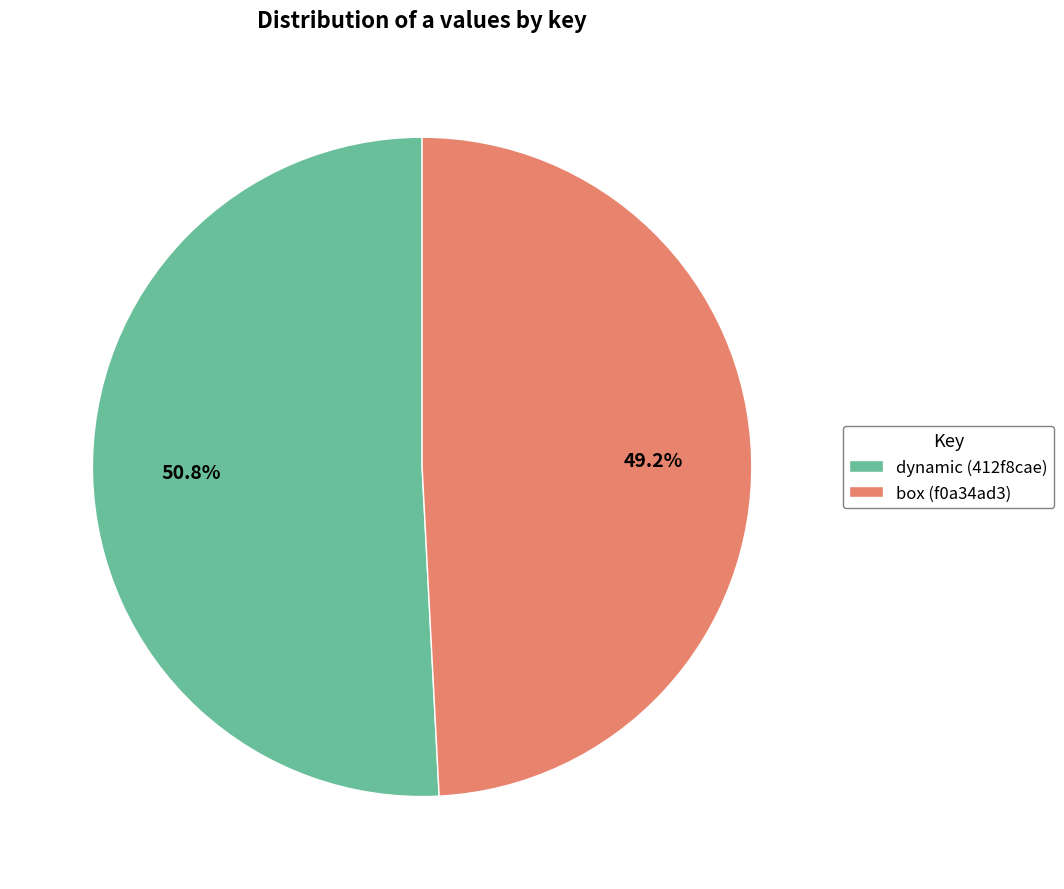

Does box (f0a34ad3) account for over 50% of the chart?

No